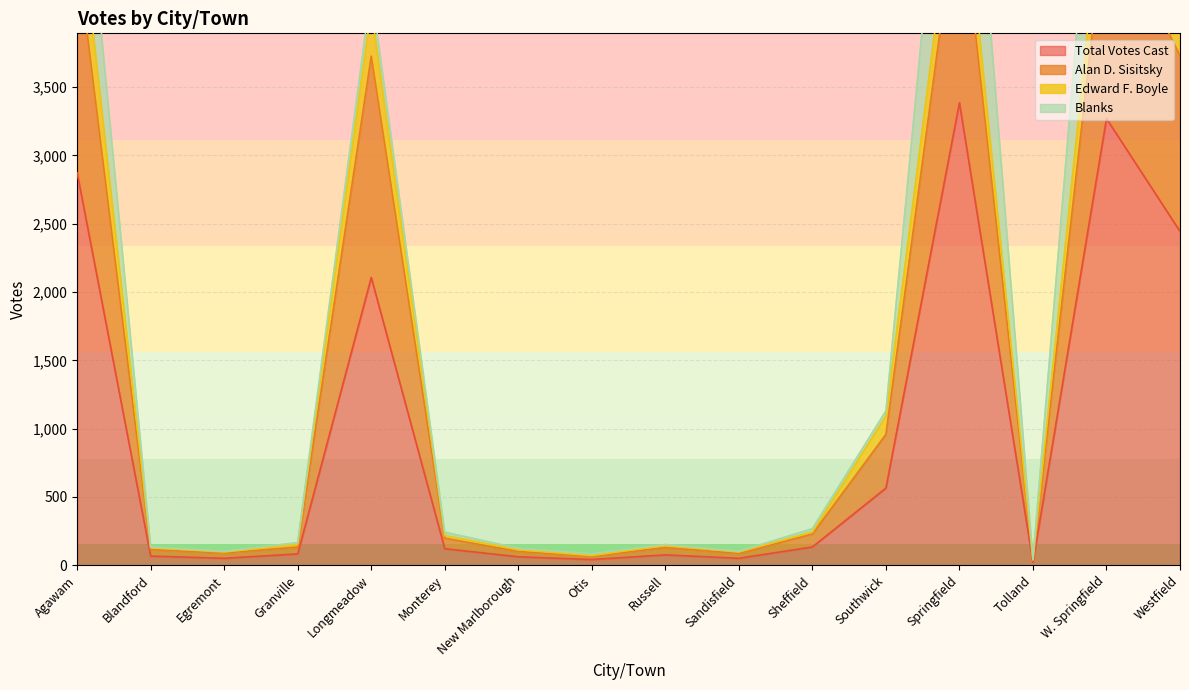

How many values in the Alan D. Sisitsky series exceed 198?

7